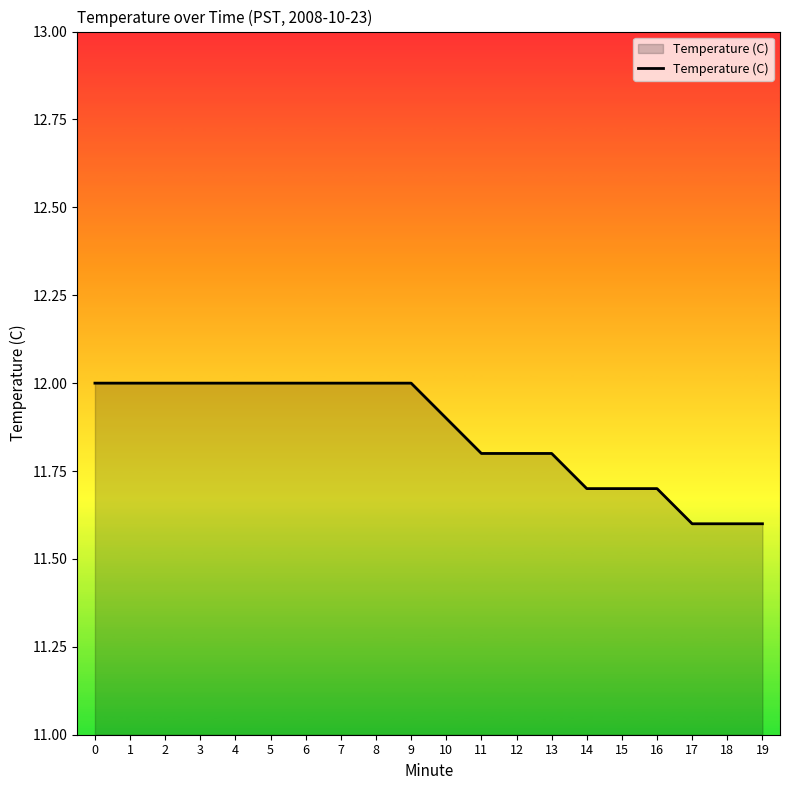

What is the sum of all values?

237.2